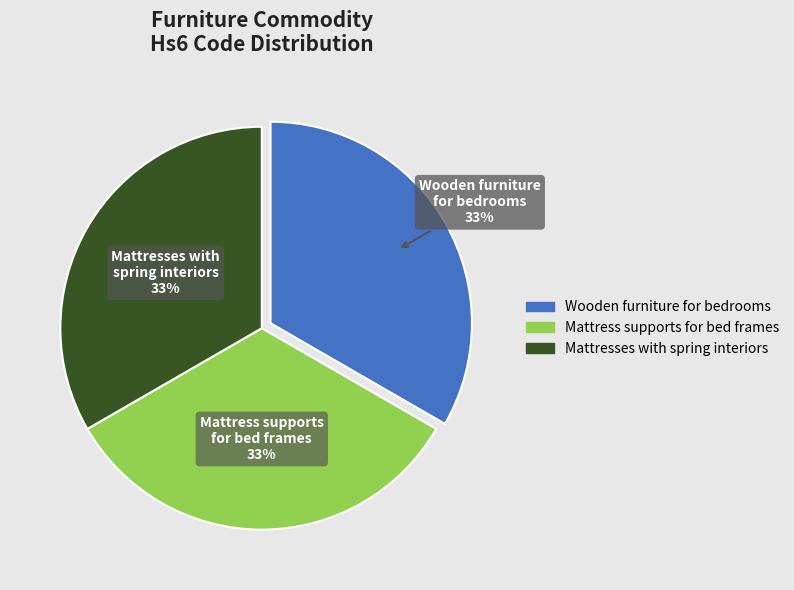

To the nearest percent, what is the average slice percentage?

33%